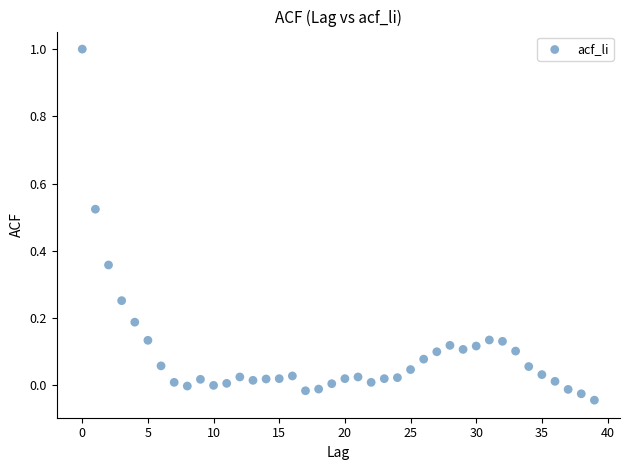

What is the range of Y values (max minus min)?

1.0